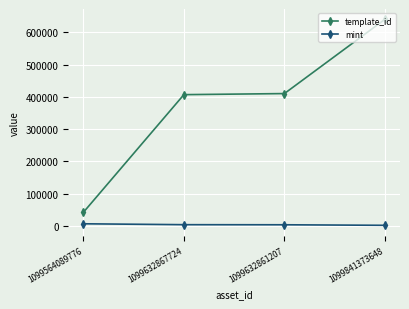

At which label does mint first exceed 4268?

1099564089776